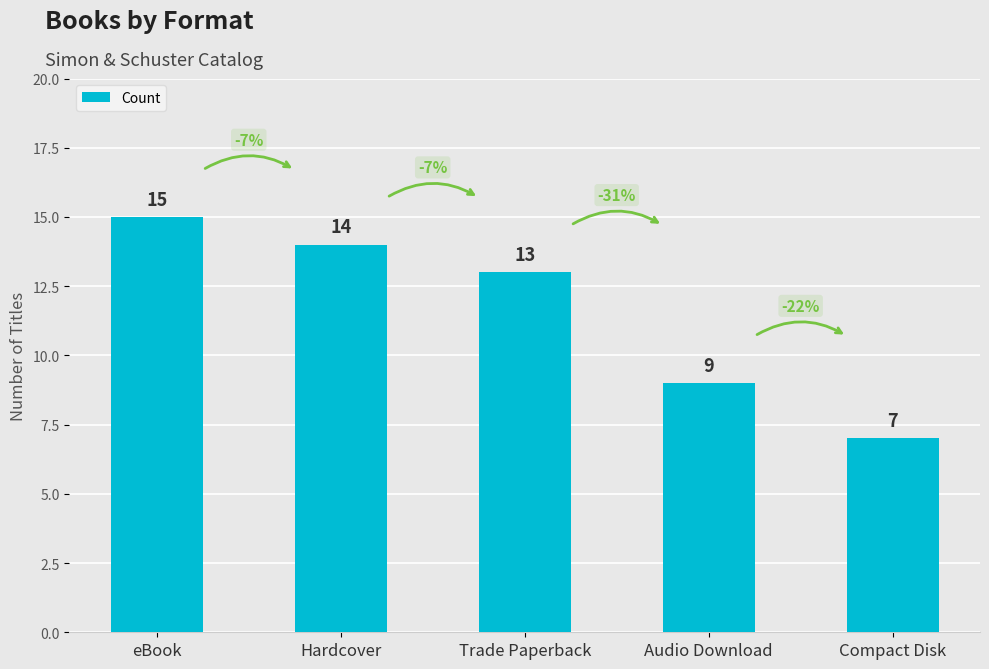

Rank the categories by value from highest to lowest.

eBook, Hardcover, Trade Paperback, Audio Download, Compact Disk